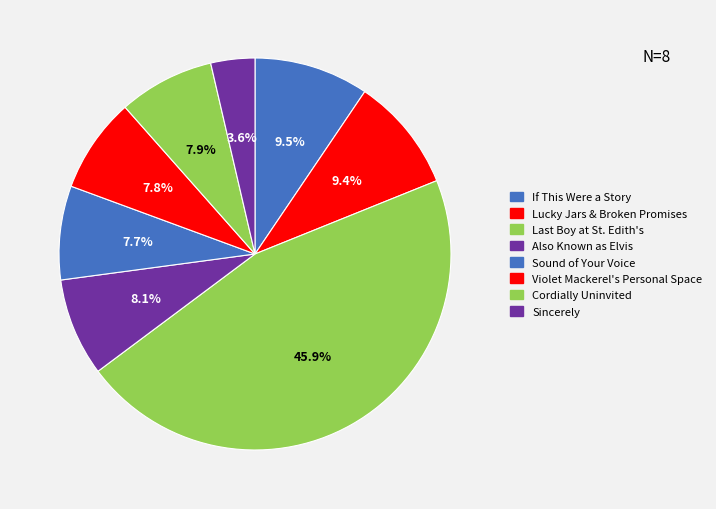

Count the number of slices in the pie.

8